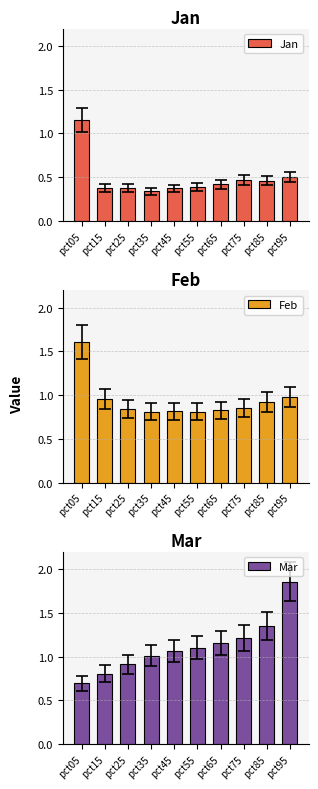

How many data points does each series have?

10